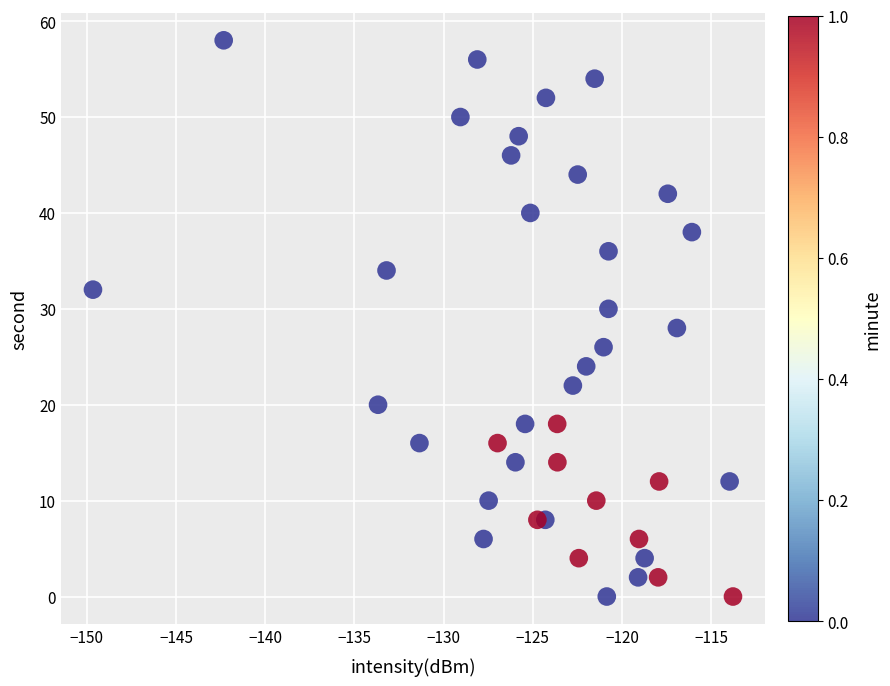

What is the range of Y values (max minus min)?

58